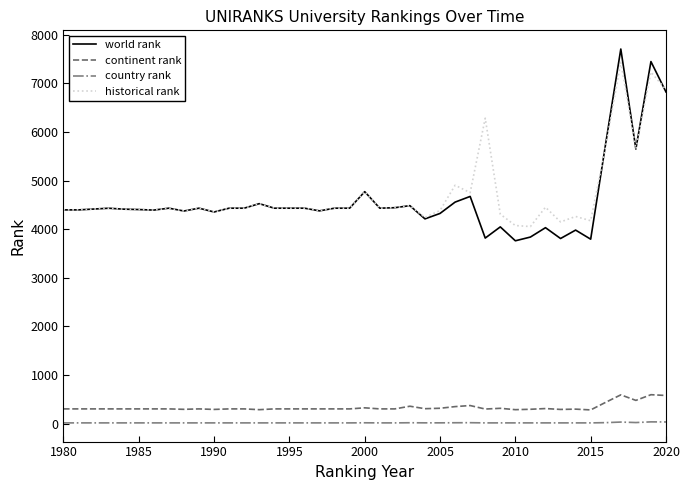

Is this an area chart (filled region under the line)?

No